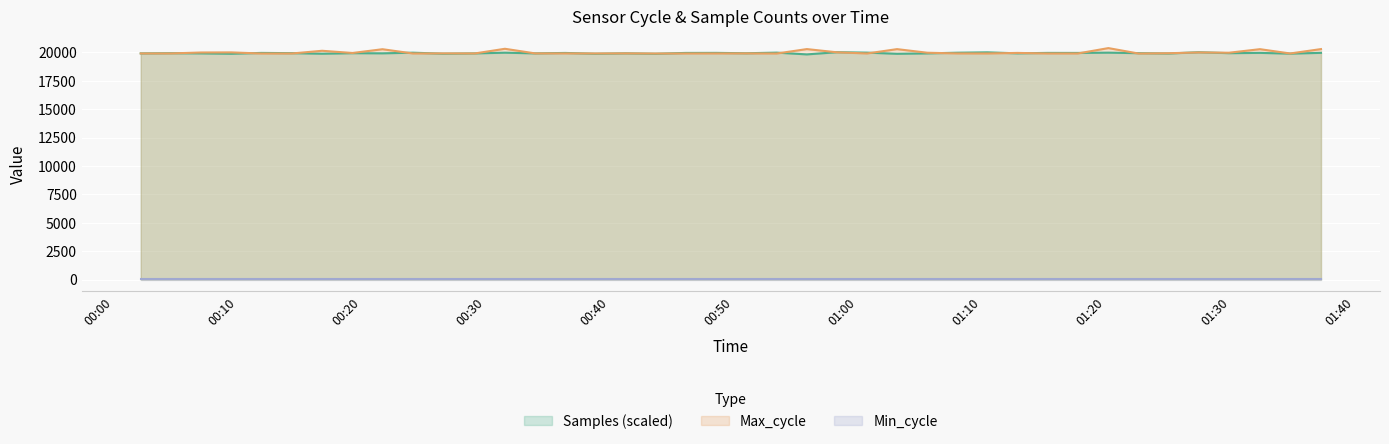

Which series has the widest spread of values?

Max_cycle